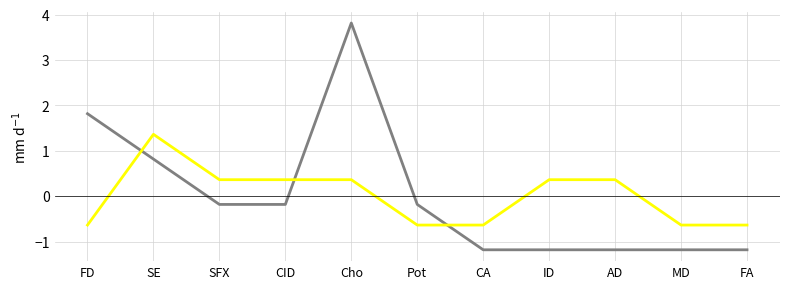

What position from the left is CA?

7